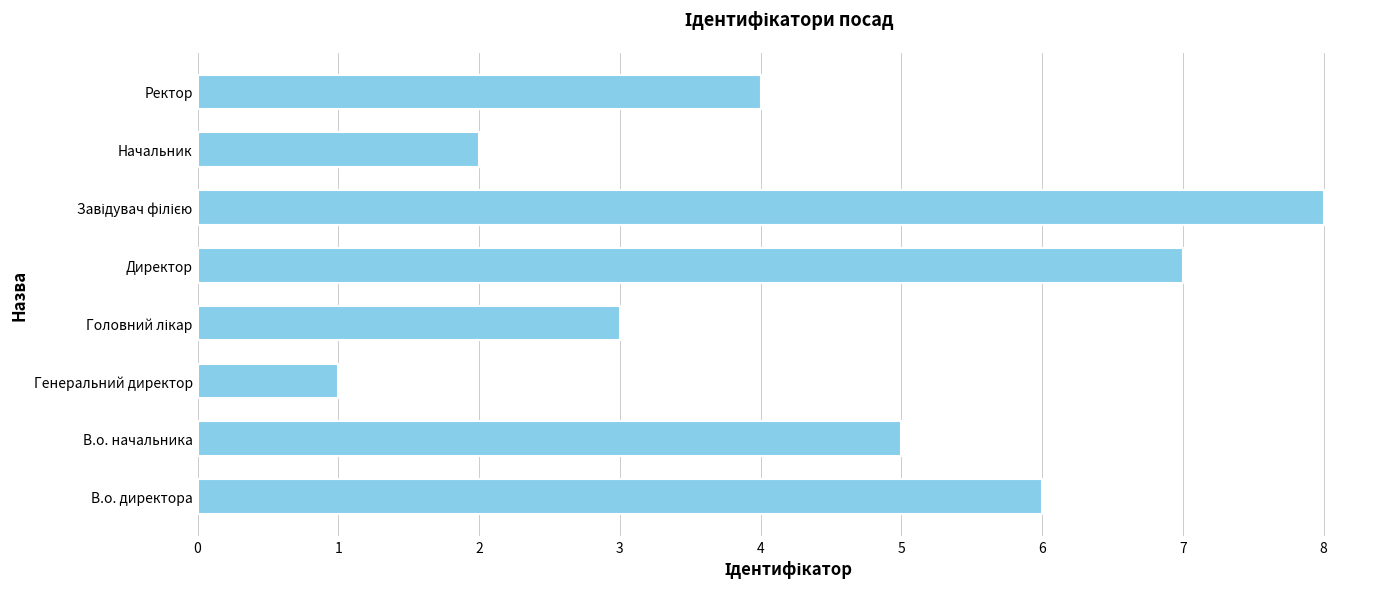

What is the sum of all values?

36